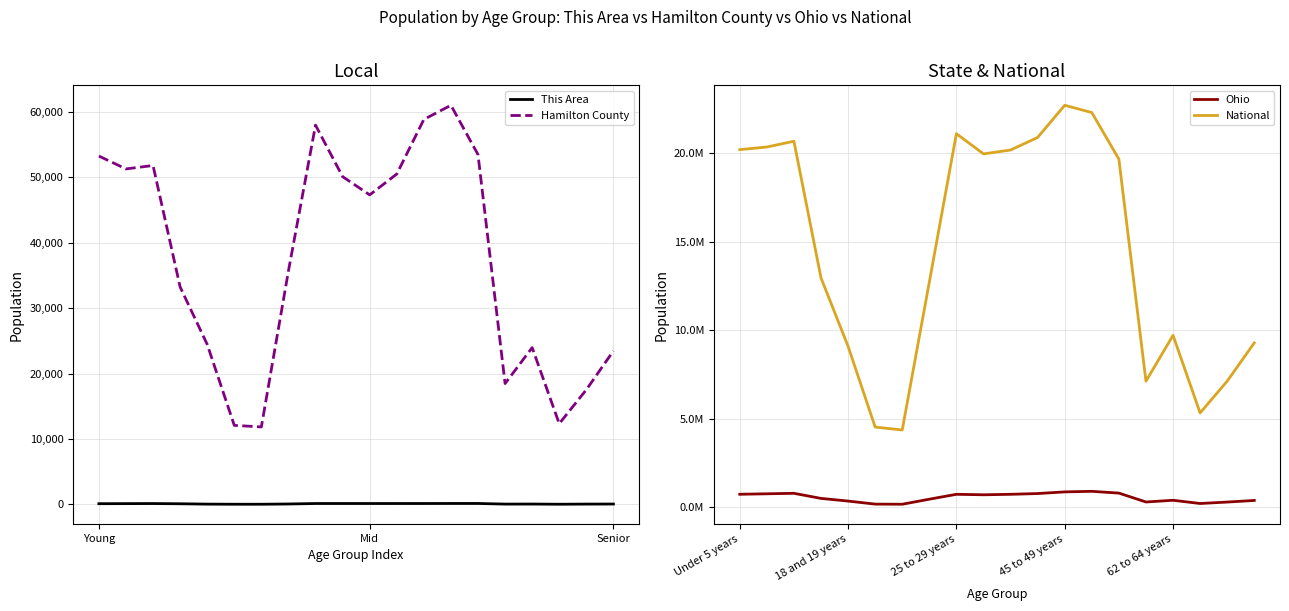

The value of Hamilton County at Young is 53269. True or false?

True